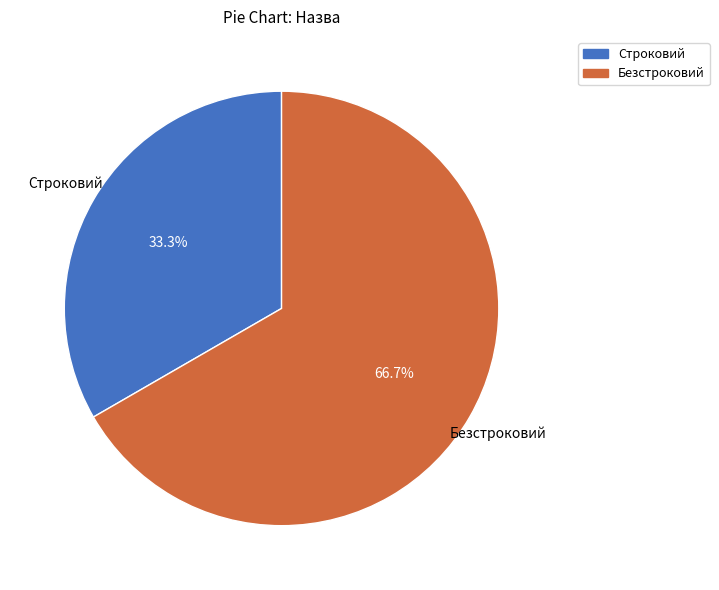

Between Безстроковий and Строковий, which is larger?

Безстроковий